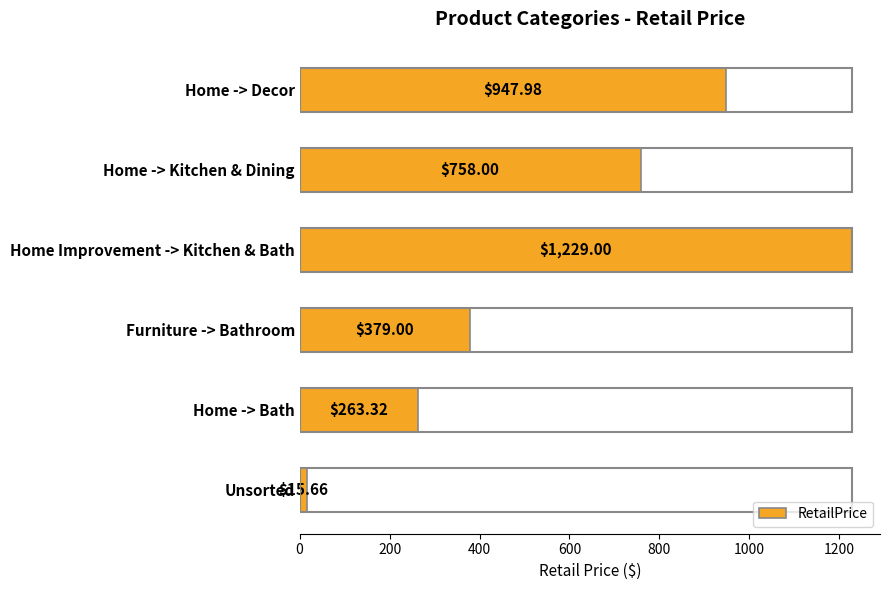

Rank the categories by value from lowest to highest.

Unsorted, Home -> Bath, Furniture -> Bathroom, Home -> Kitchen & Dining, Home -> Decor, Home Improvement -> Kitchen & Bath